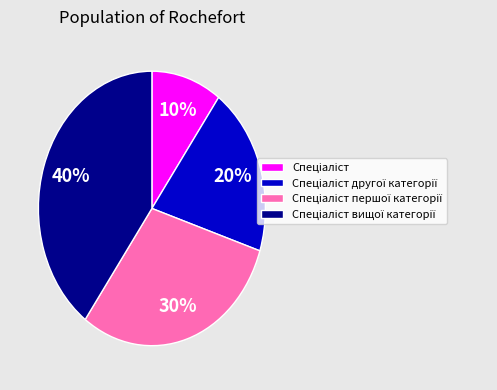

Is there any slice that represents more than half of the pie?

No